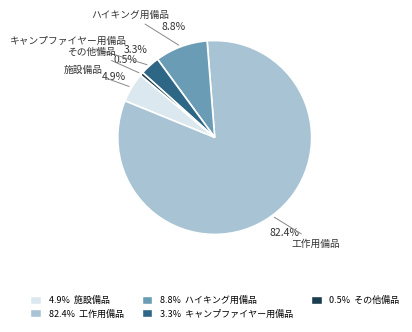

Is there any slice that represents more than half of the pie?

Yes